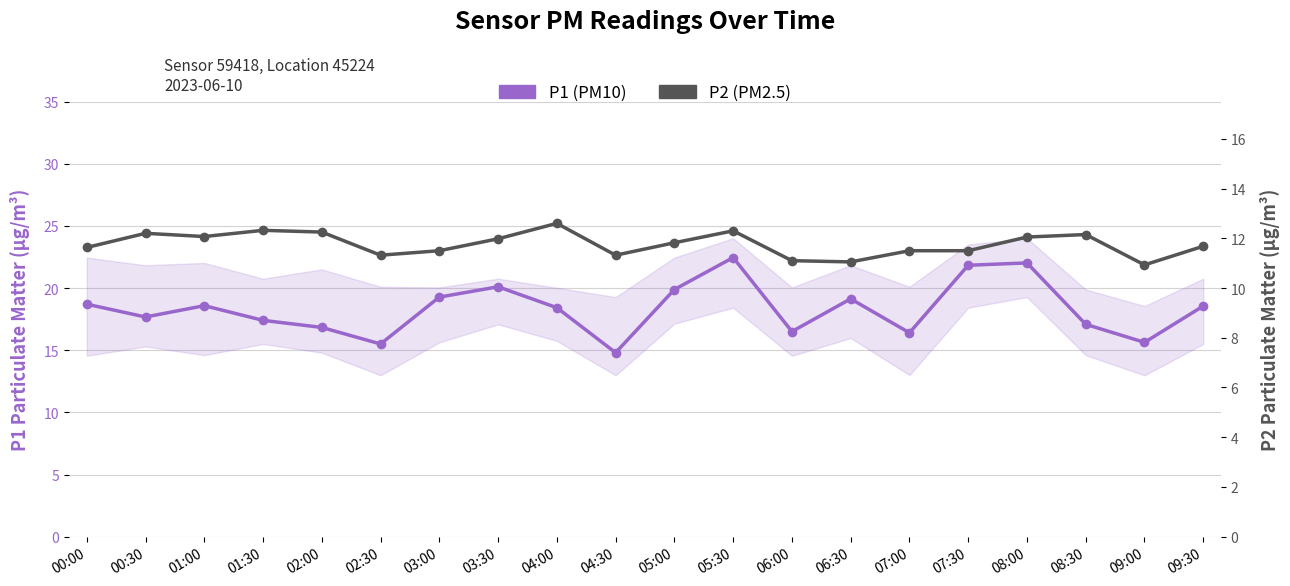

Reading left to right, what are all the values shown in this chart?

P1 (PM10): 00:00=18.7	00:30=17.7	01:00=18.6	01:30=17.4	02:00=16.8	02:30=15.5	03:00=19.3	03:30=20.1	04:00=18.4	04:30=14.8	05:00=19.9	05:30=22.4	06:00=16.5	06:30=19.1	07:00=16.4	07:30=21.8	08:00=22.0	08:30=17.1	09:00=15.6	09:30=18.6
P2 (PM2.5): 00:00=11.6	00:30=12.2	01:00=12.1	01:30=12.3	02:00=12.2	02:30=11.3	03:00=11.5	03:30=12.0	04:00=12.6	04:30=11.3	05:00=11.8	05:30=12.3	06:00=11.1	06:30=11.1	07:00=11.5	07:30=11.5	08:00=12.1	08:30=12.2	09:00=10.9	09:30=11.7